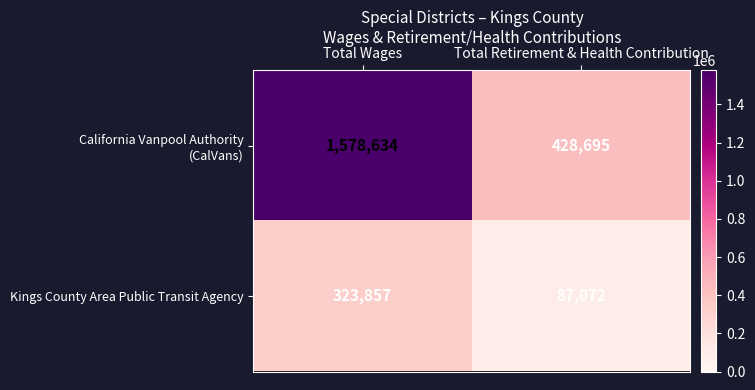

What is the smallest value displayed?

87072